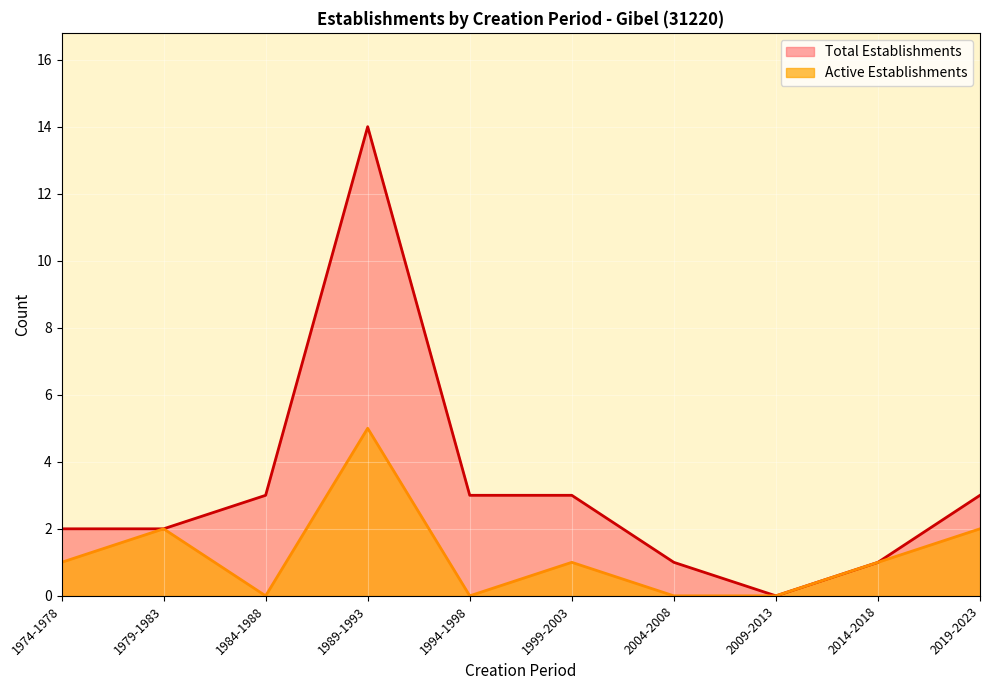

What position from the left is 1999-2003?

6